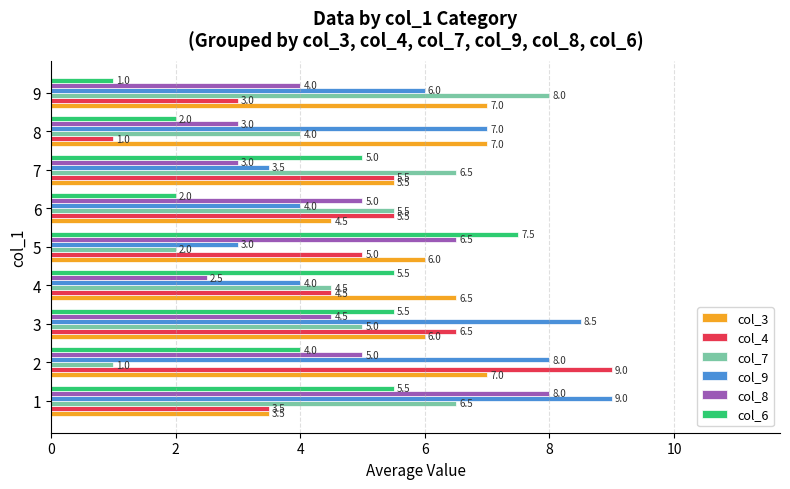

Which series changed the most between 2 and 7?

col_7